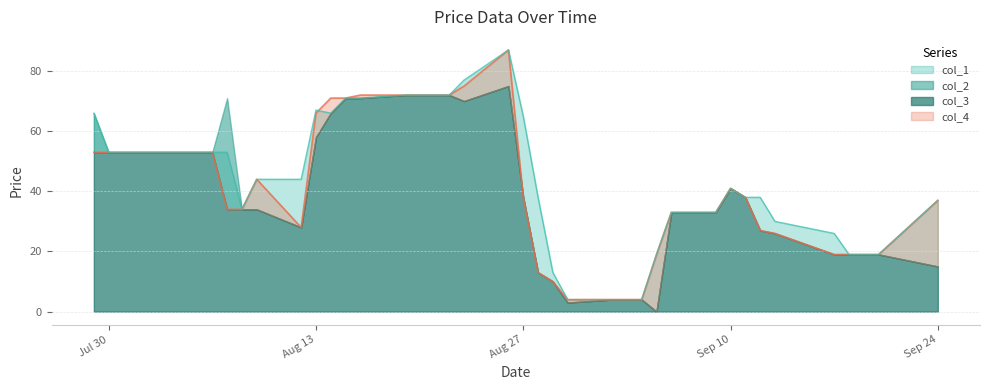

Which has a higher value, 1996/08/14 or 1996/07/29?

1996/08/14